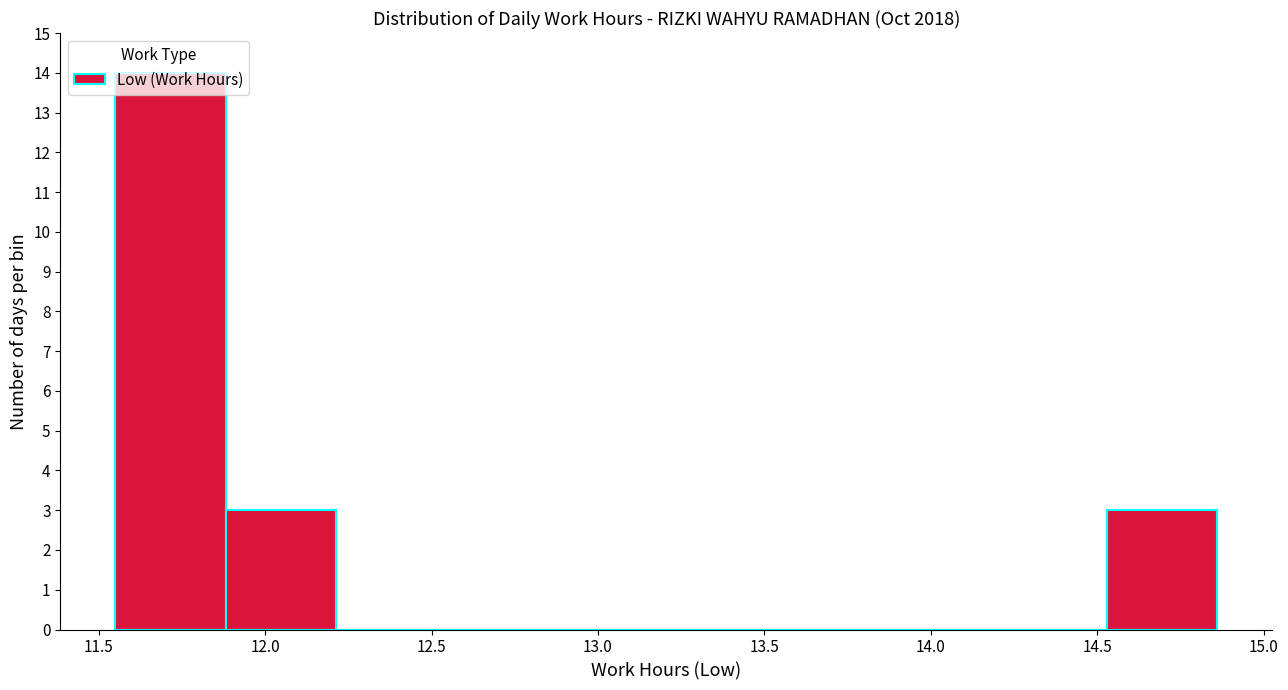

Reading left to right, transcribe this chart: for each bar, give the range it covers on the x-axis and its height. Neither the bar edges nor the heights are printed on the chart, so give them approximately, as read against the axes.

11.55 to 11.90: 14
11.90 to 12.20: 3
12.20 to 12.55: 0
12.55 to 12.85: 0
12.85 to 13.20: 0
13.20 to 13.55: 0
13.55 to 13.85: 0
13.85 to 14.20: 0
14.20 to 14.55: 0
14.55 to 14.85: 3